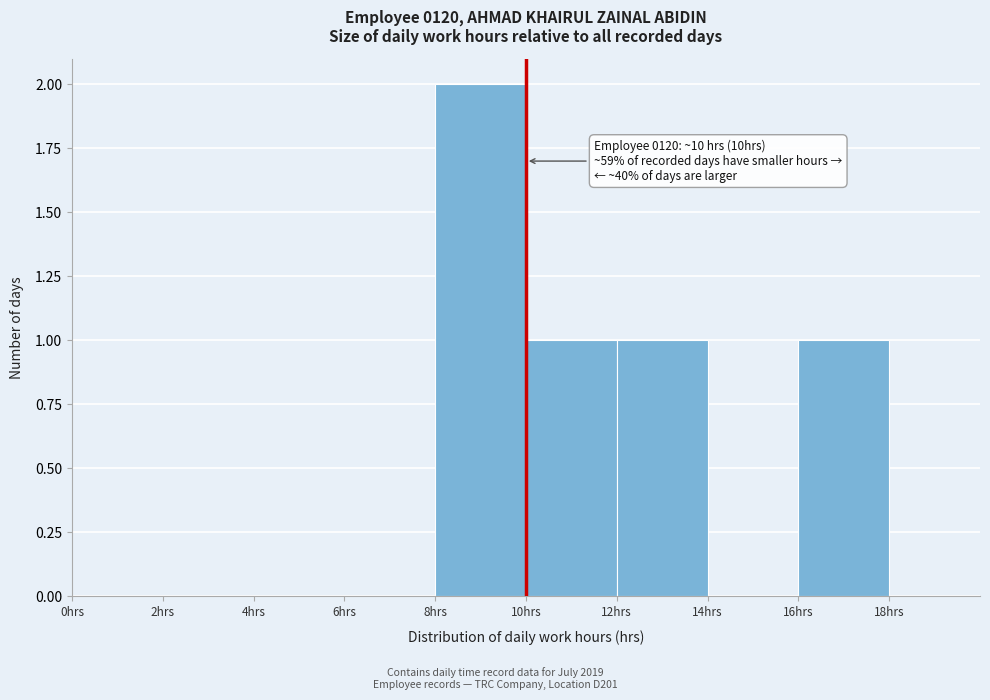

Over which range of the x-axis is the bar tallest?

8 to 10